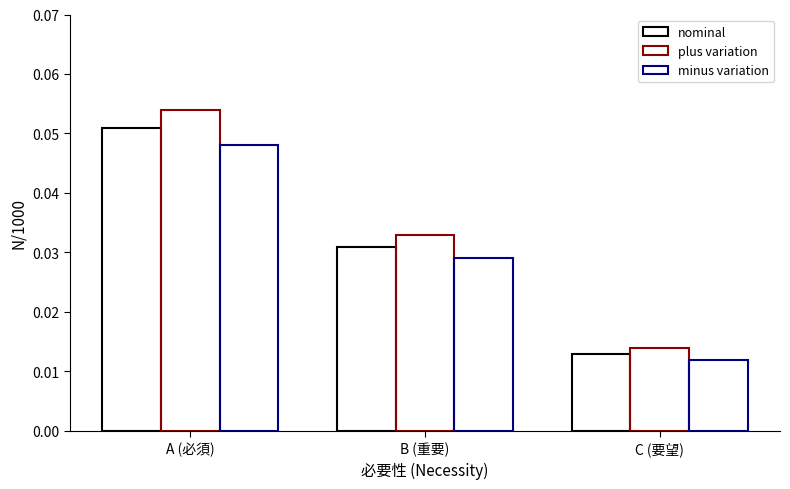

What is the label of the 3rd bar from the left?

C (要望)